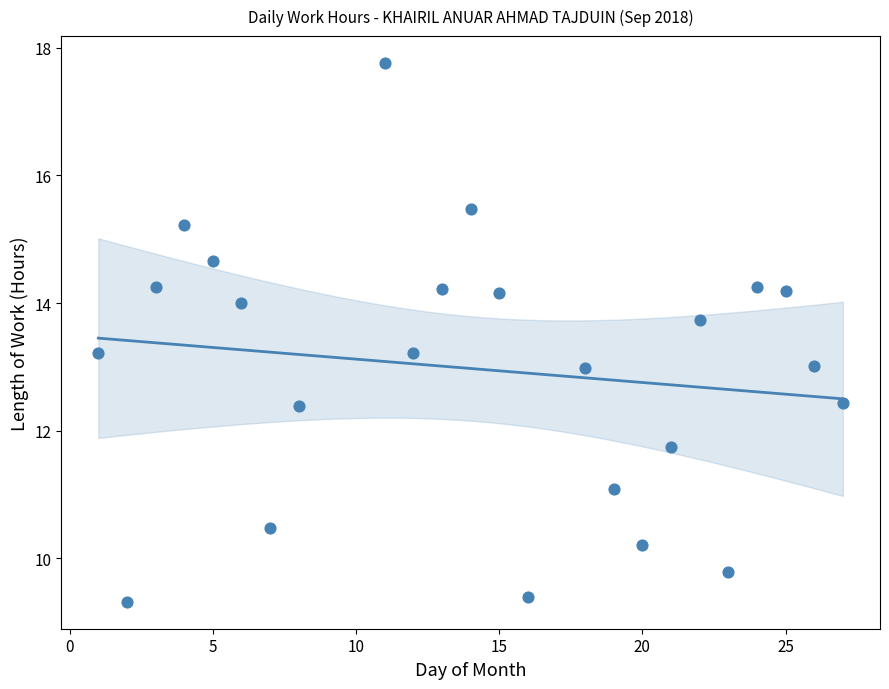

What is the range of X values (max minus min)?

26.0